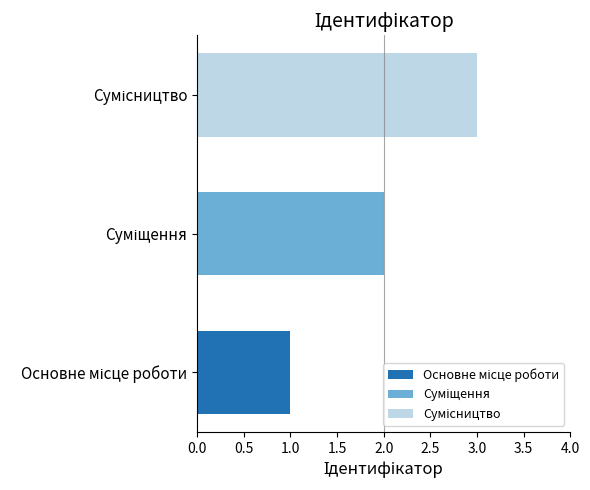

How many series are shown in this chart?

3